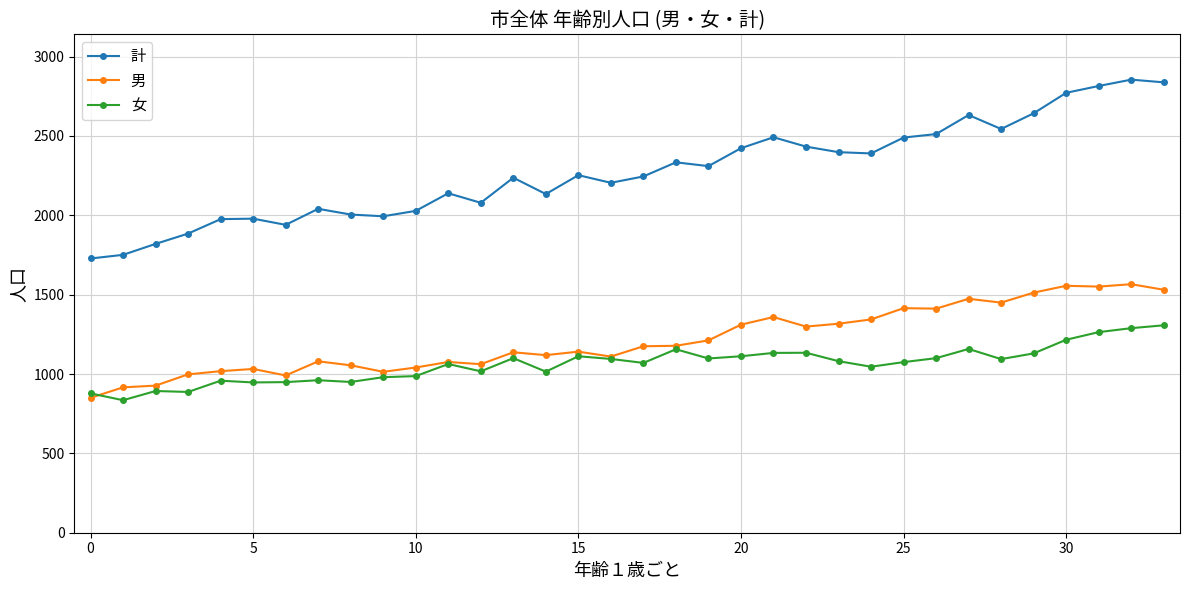

What is the sum of all 計 values?

77320